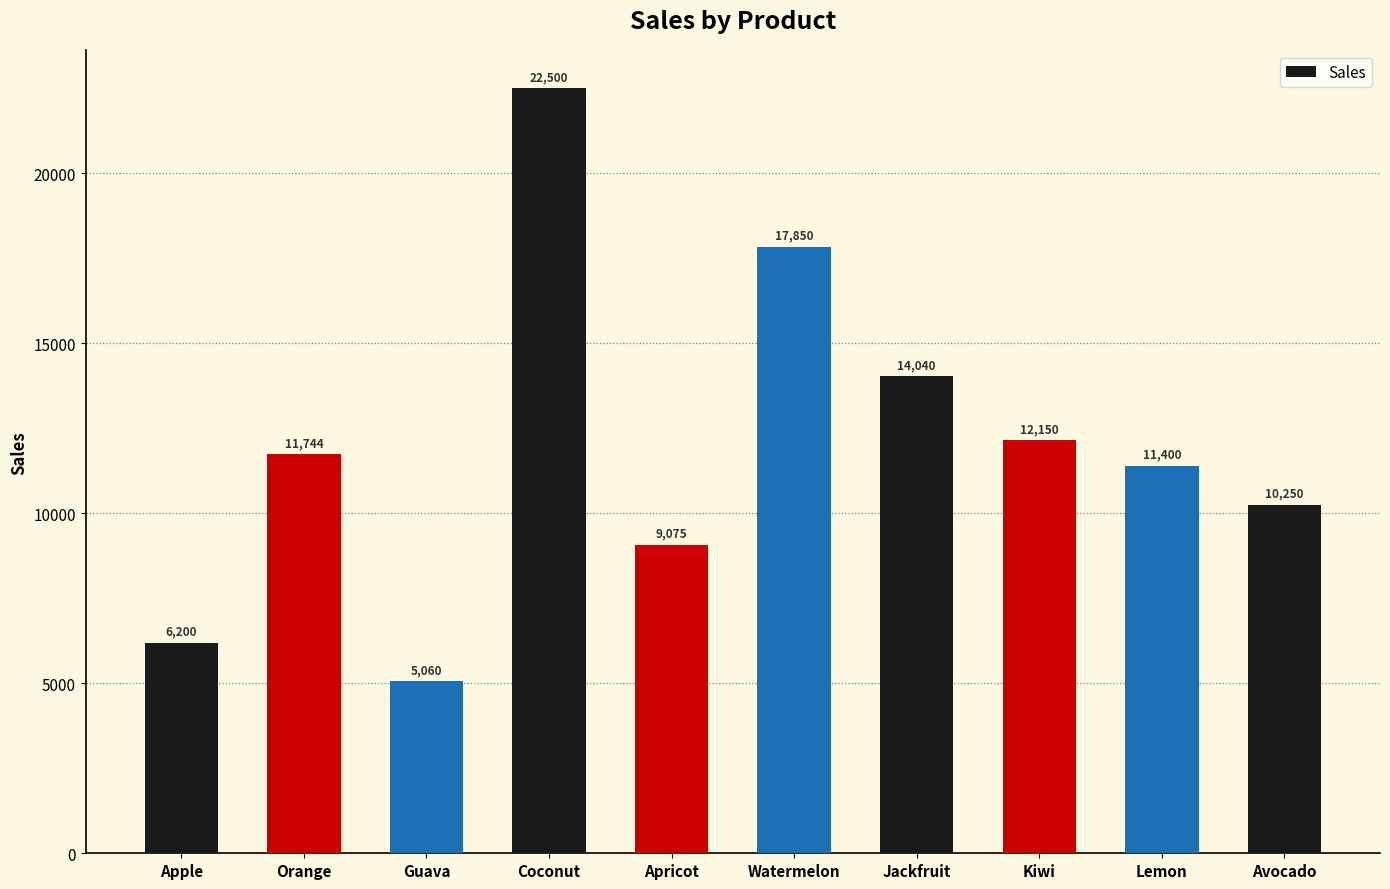

Reading right to left, extract all data points from this chart.

Avocado=10250	Lemon=11400	Kiwi=12150	Jackfruit=14040	Watermelon=17850	Apricot=9075	Coconut=22500	Guava=5060	Orange=11744	Apple=6200